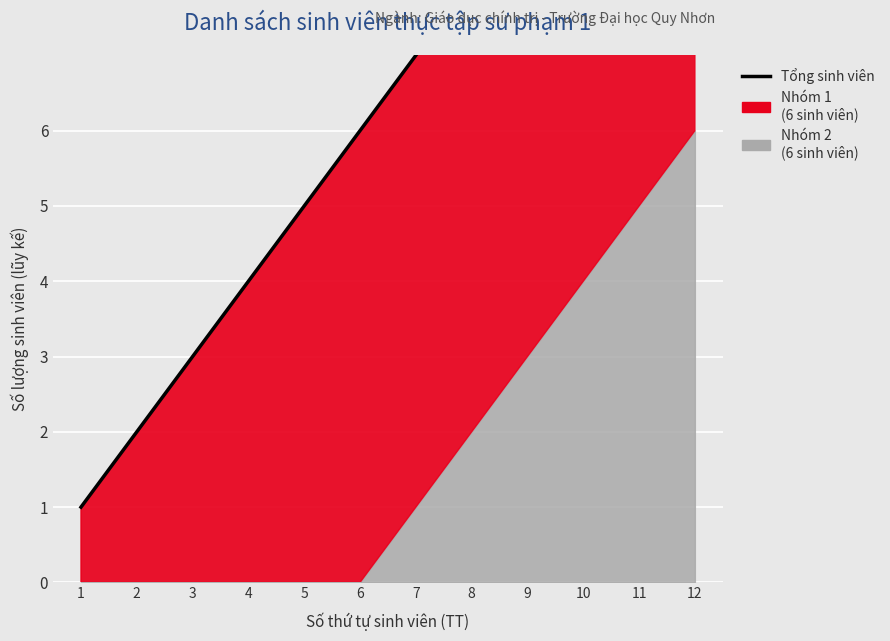

The chart shows a value of 8 at 8. True or false?

True